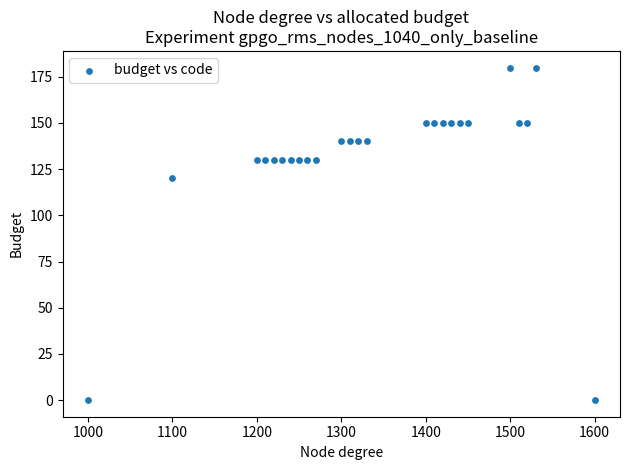

What is the range of X values (max minus min)?

600